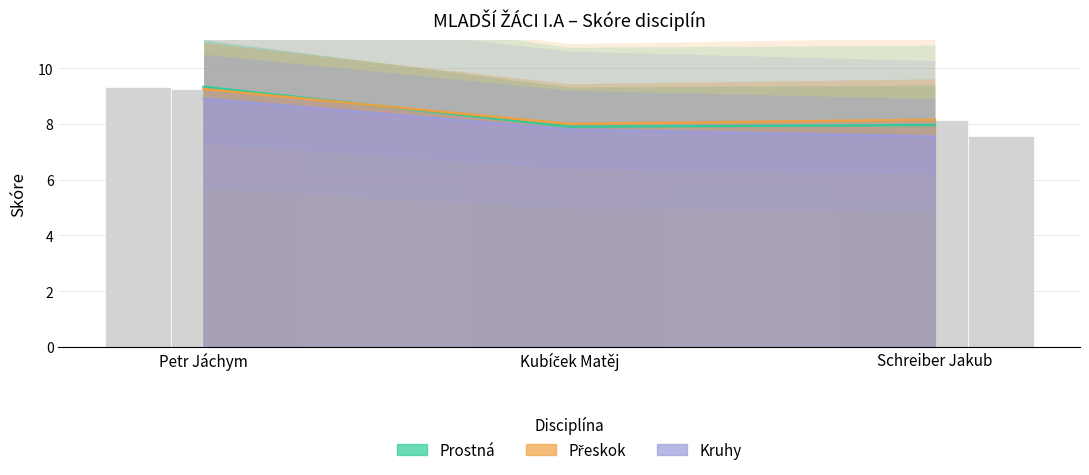

Between Petr Jáchym and Schreiber Jakub, which is larger?

Petr Jáchym